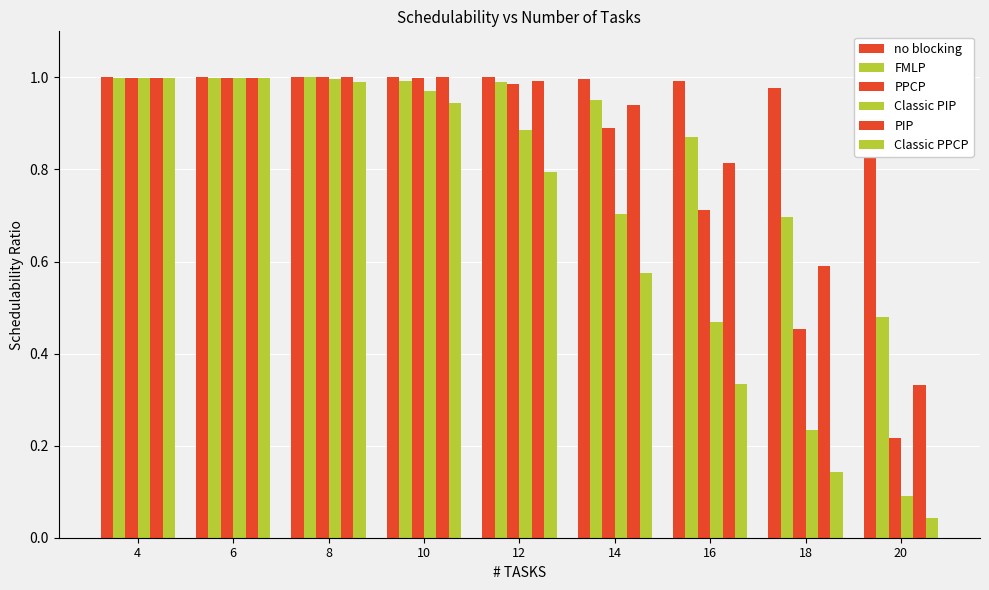

Are the bars grouped side by side (vs. stacked)?

Yes